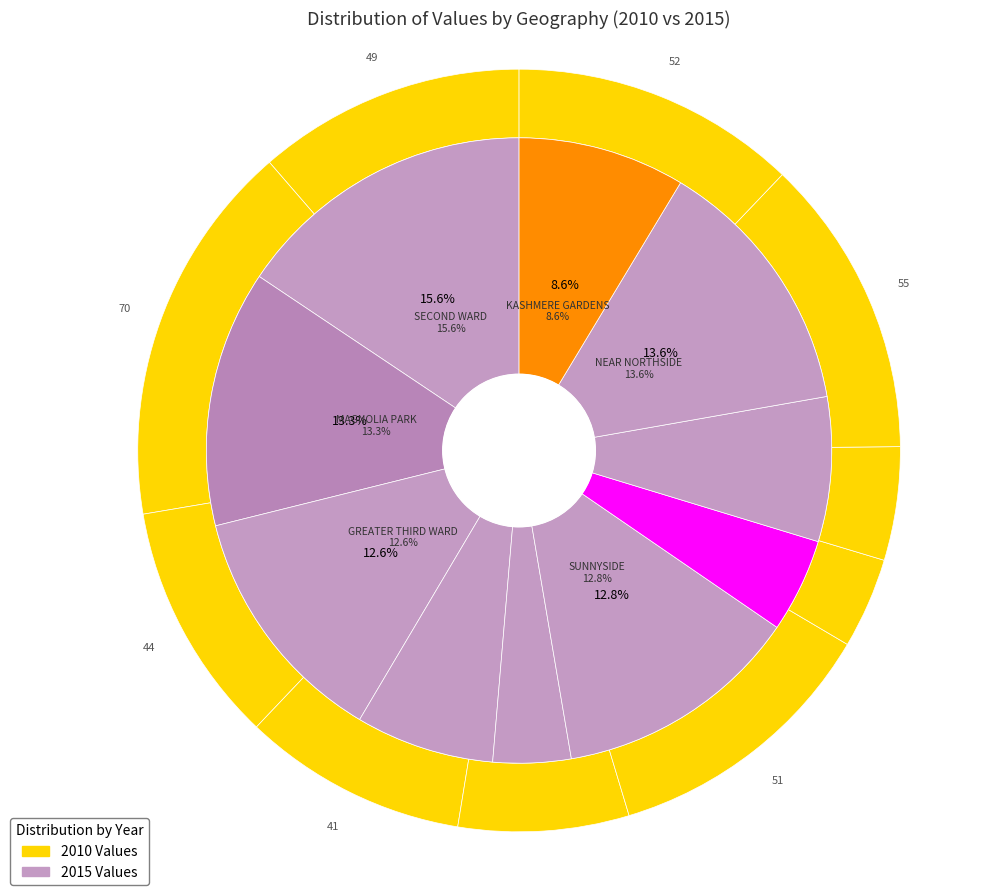

Does any single category account for the majority?

No